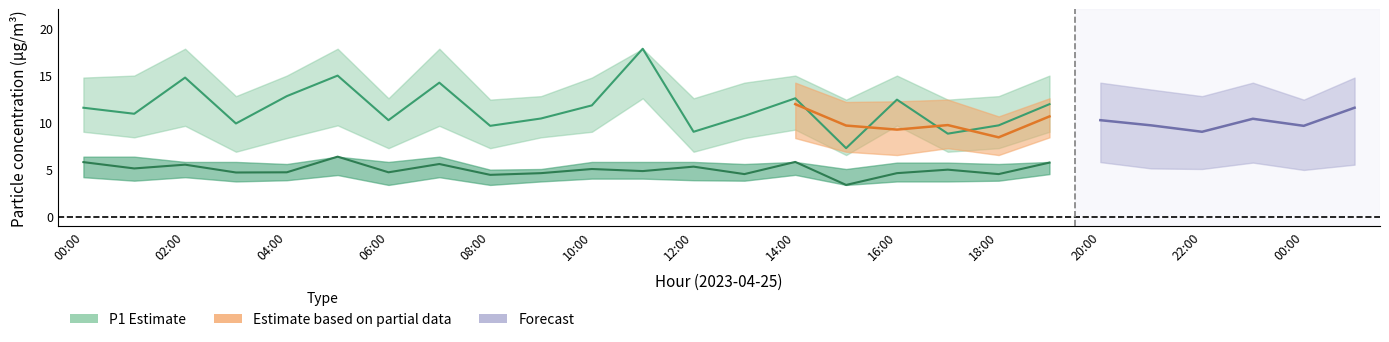

What is the difference between the second highest and second lowest values in the P2_upper series?

1.3